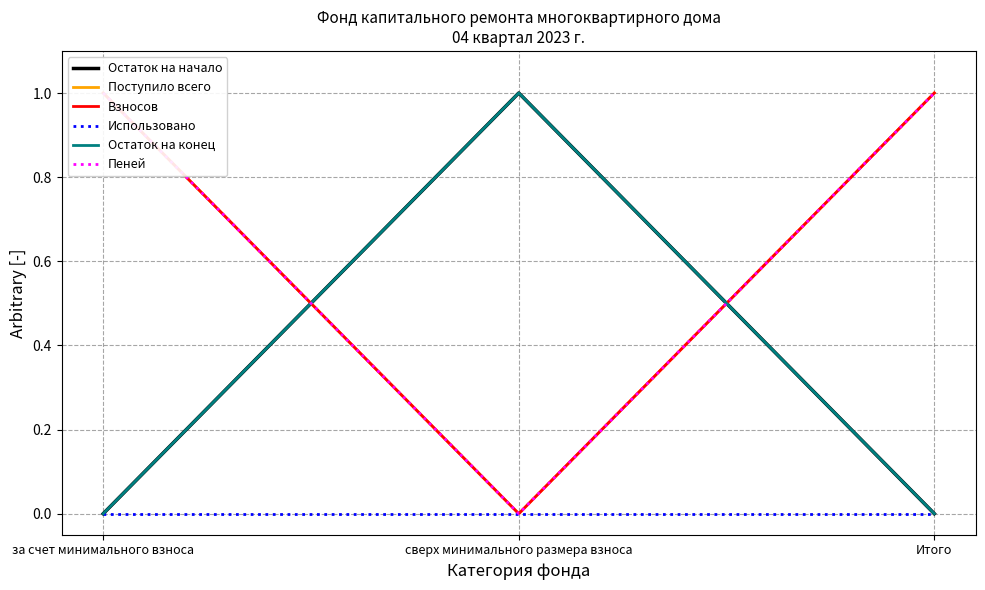

Count the number of categories in the chart.

3